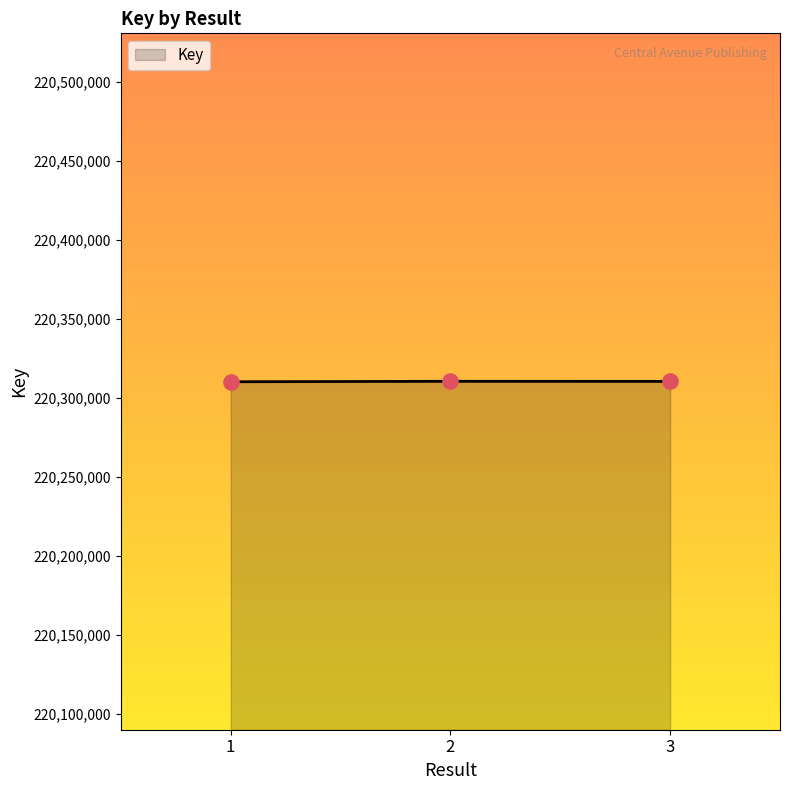

Approximately how many times larger is the value at 3 compared to 2?

1.0